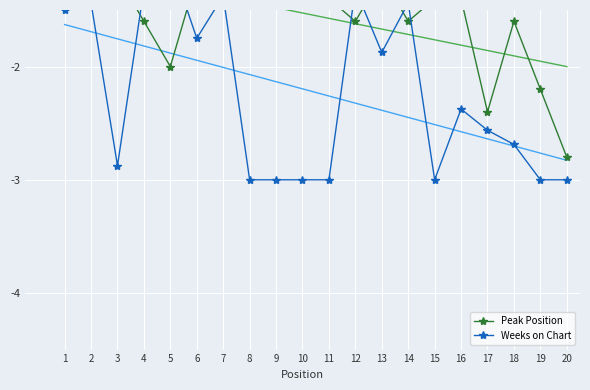

Rank the series at 20 from highest to lowest value.

Peak Position, Weeks on Chart